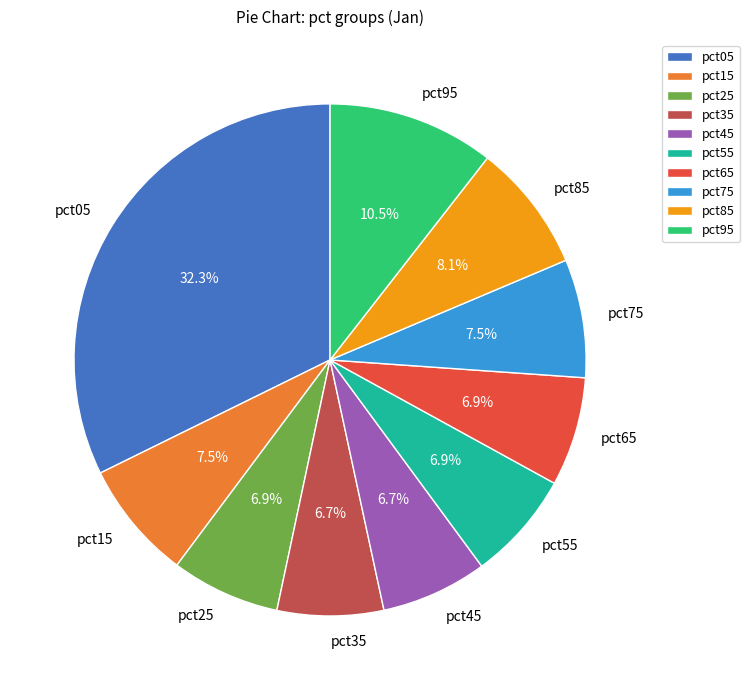

Which slice is the largest?

pct05